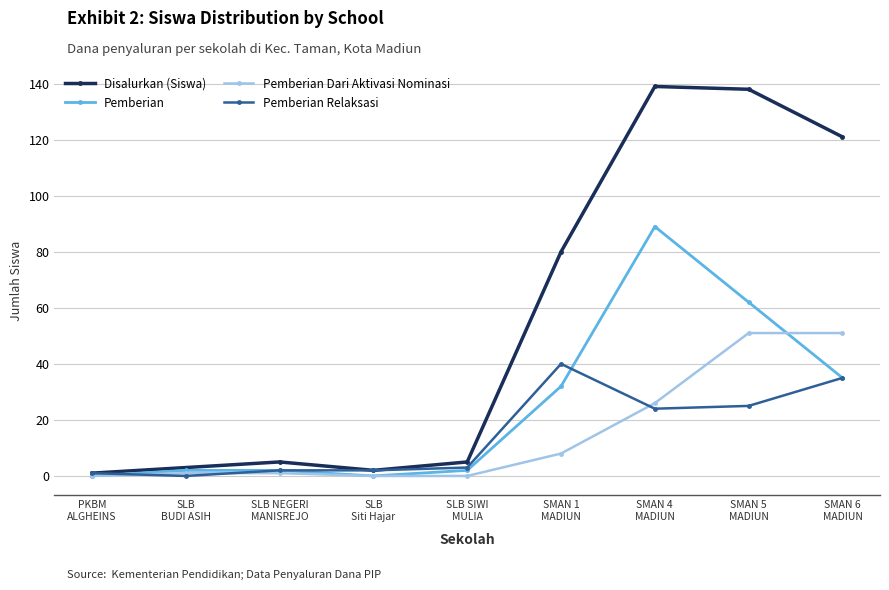

In Disalurkan (Siswa), how many points are lower than both neighbors (excluding endpoints)?

1